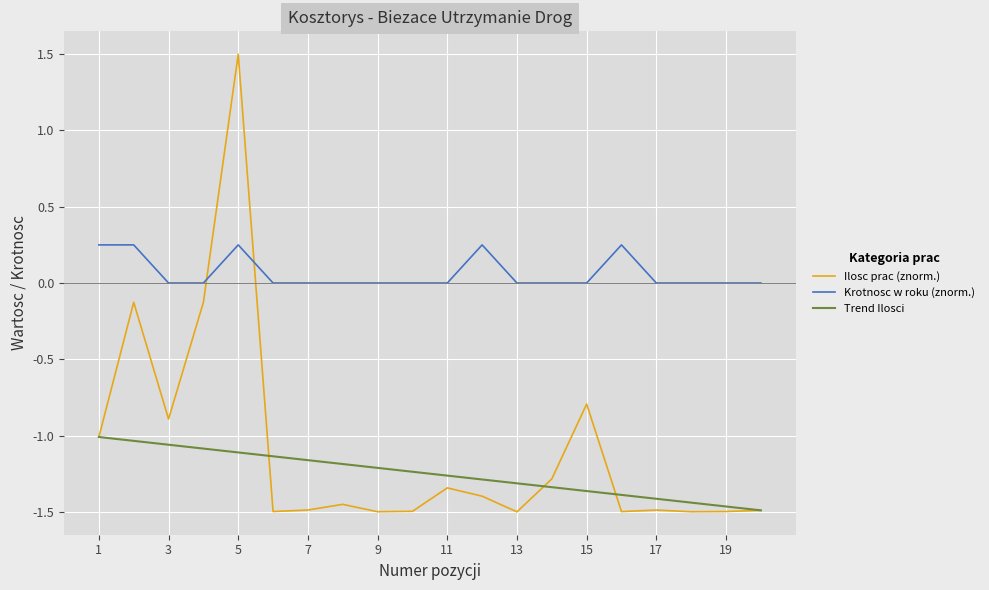

Which series has the largest total across all categories?

Krotnosc w roku (znorm.)